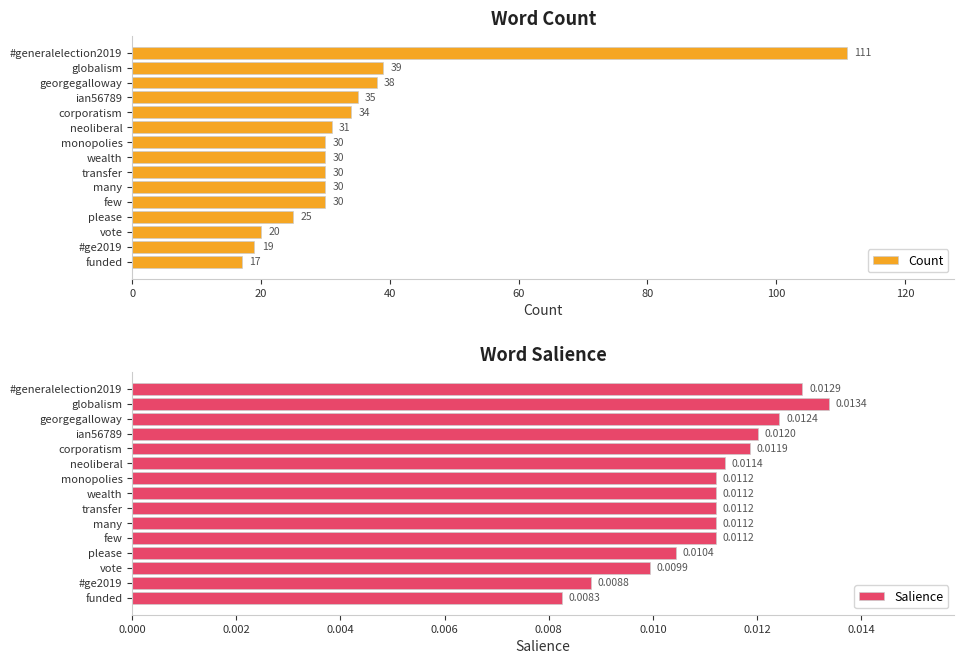

At which label is Count closest to 64?

globalism